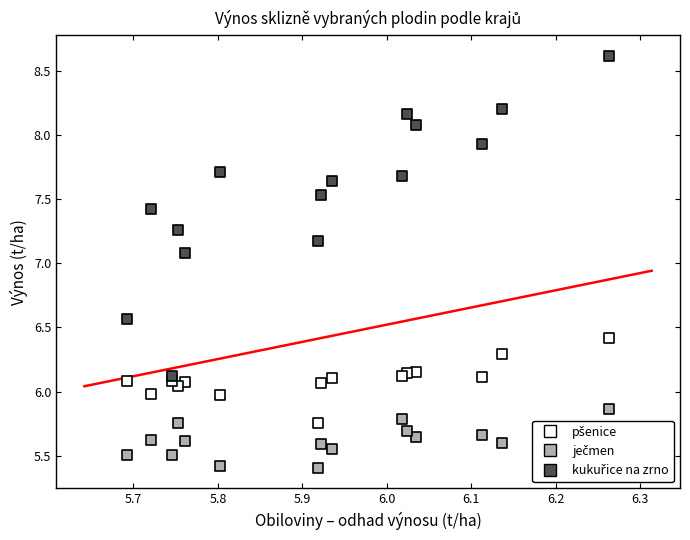

Across all series, what Y value is closest to 7?

7.1